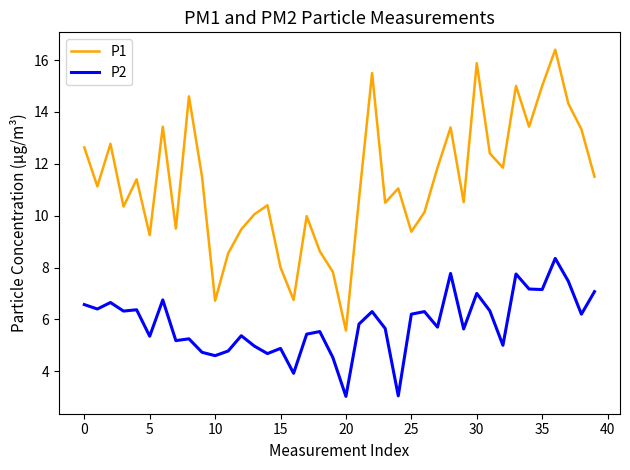

How many interior local peaks does the P1 series have?

12